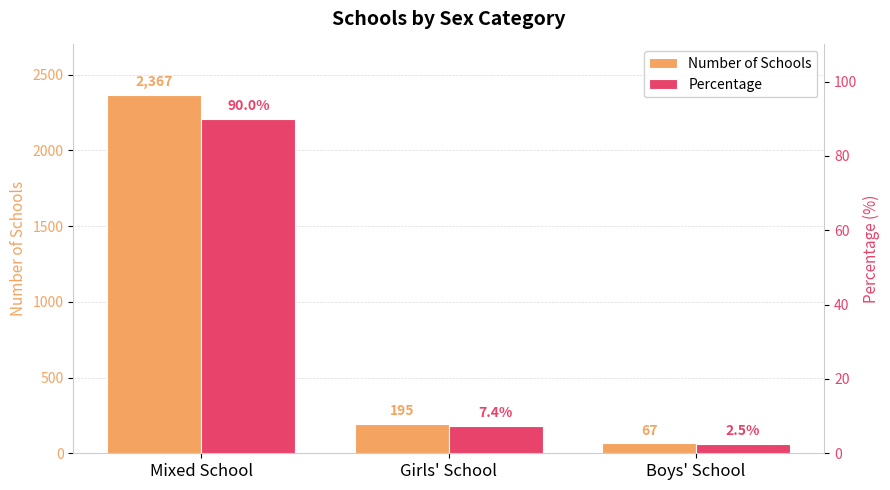

Between Girls' School and Boys' School, which series saw the biggest shift?

Number of Schools